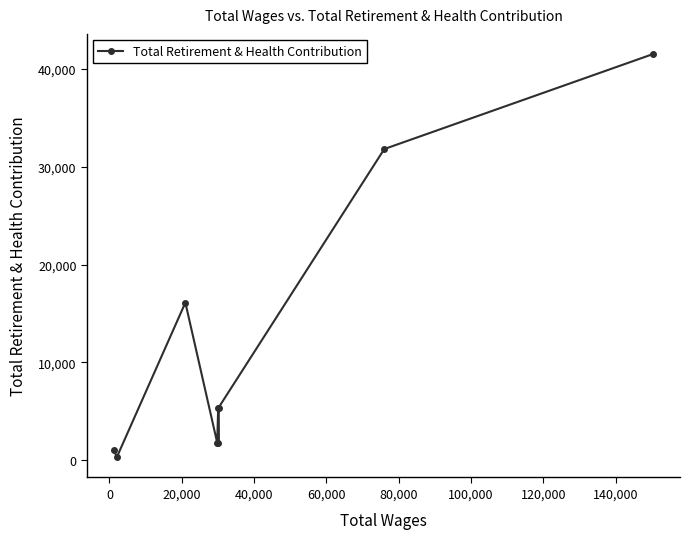

What is the maximum value shown in the chart?

41519